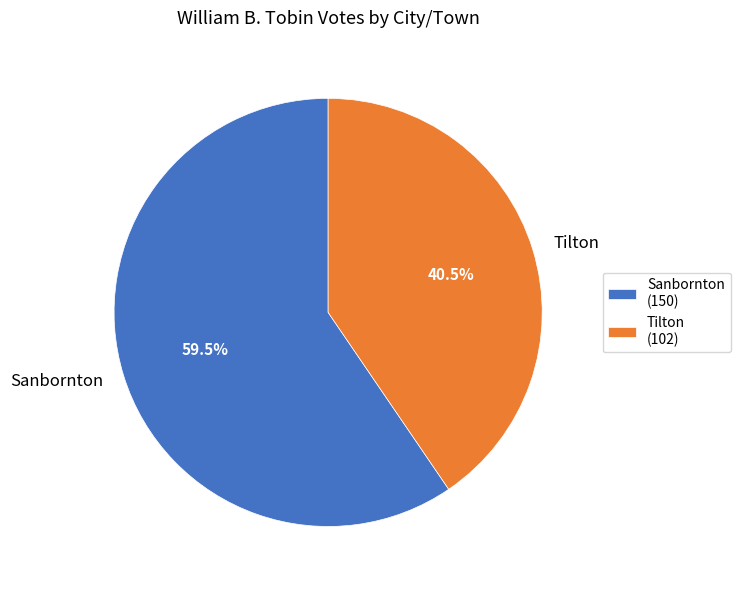

What percentage is NOT represented by Sanbornton (150)?

40.5%